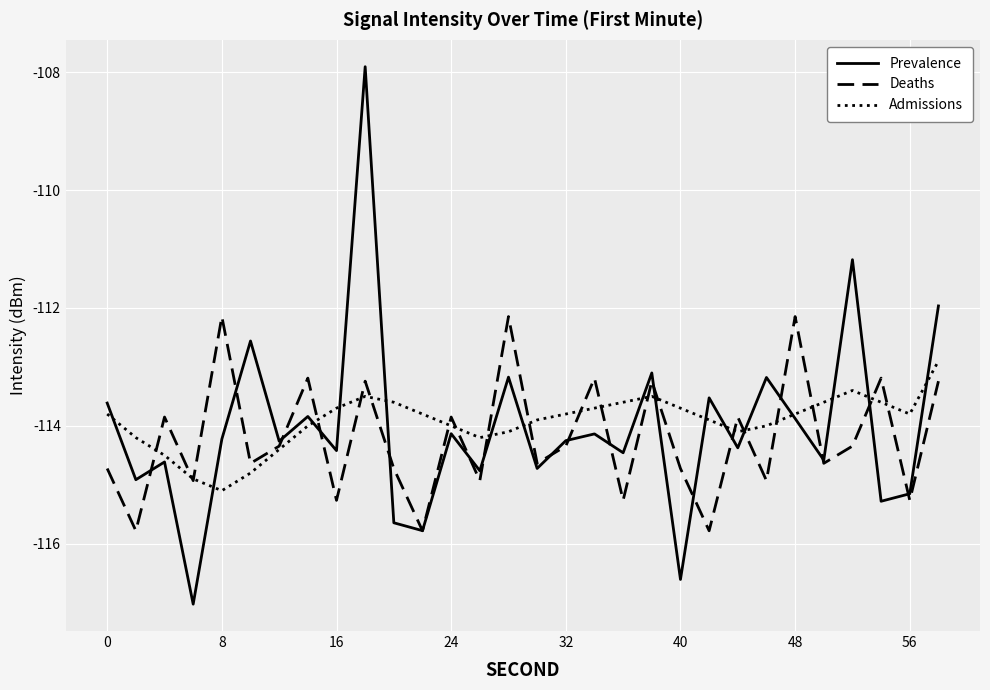

What is the maximum value shown in the chart?

-107.9